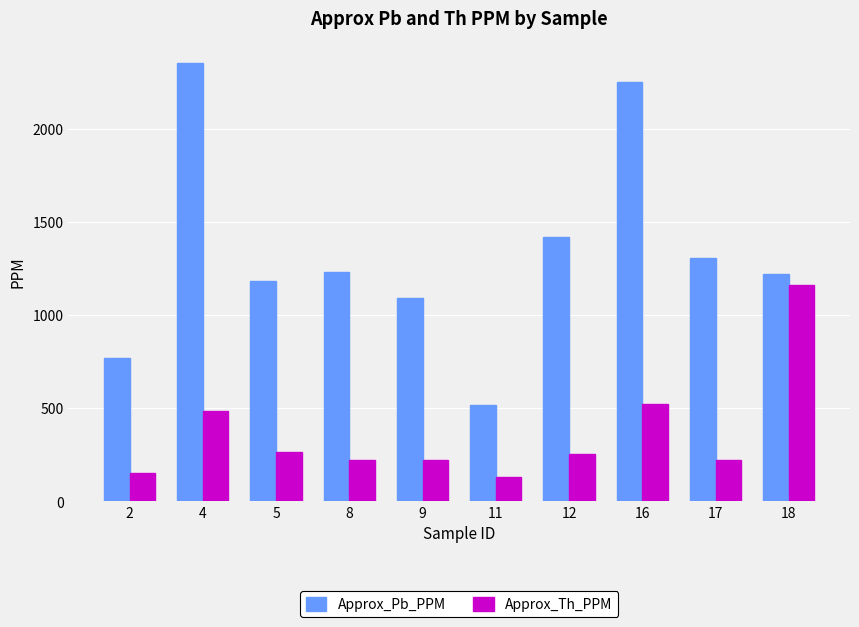

At which label does Approx_Th_PPM reach its peak?

18